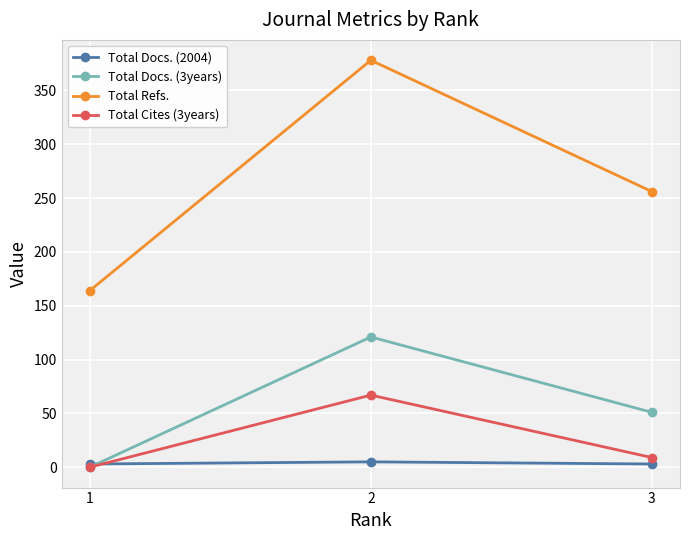

Rank the series by their maximum value, from highest to lowest.

Total Refs., Total Docs. (3years), Total Cites (3years), Total Docs. (2004)